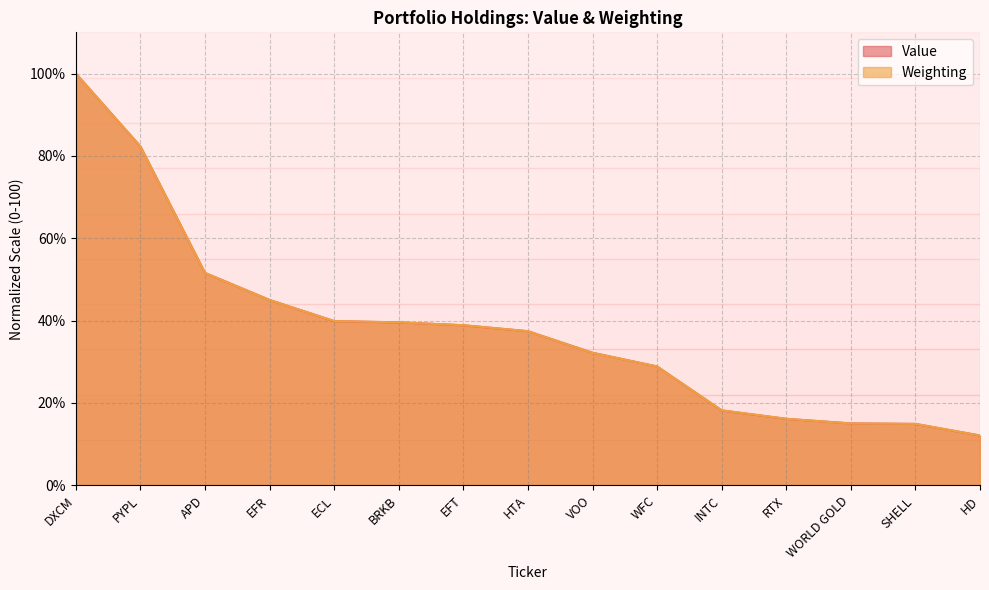

The Weighting series shows 39.9 at ECL. True or false?

True